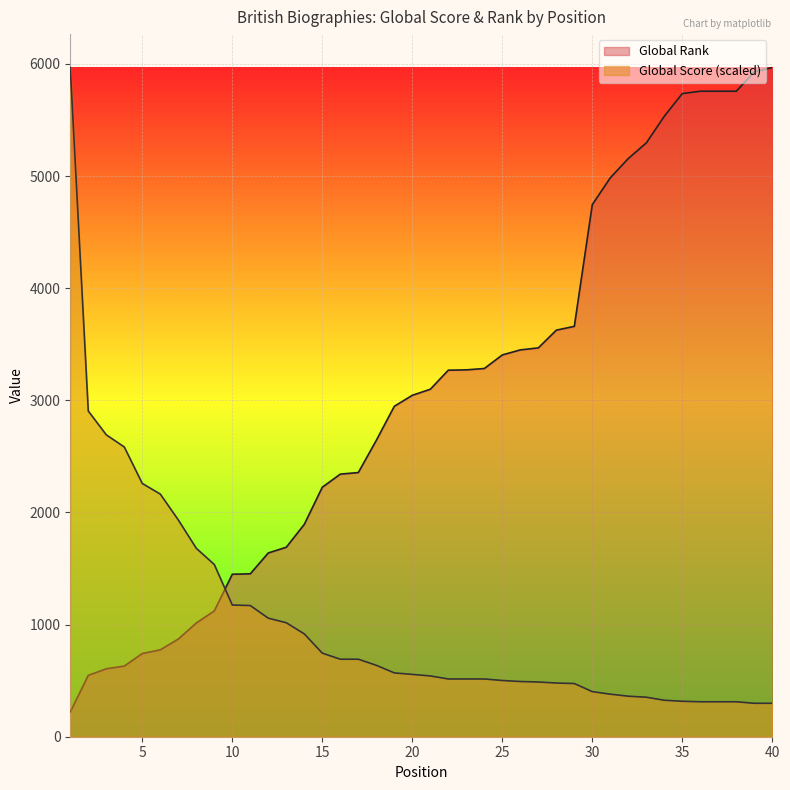

What is the value of the Global Rank point at the 5th from the left?

742.0